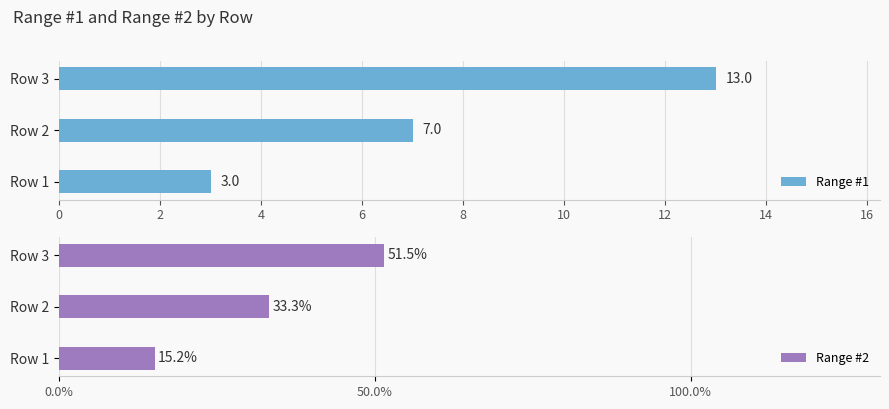

What is the difference between the maximum and minimum values in the Range #1 series?

10